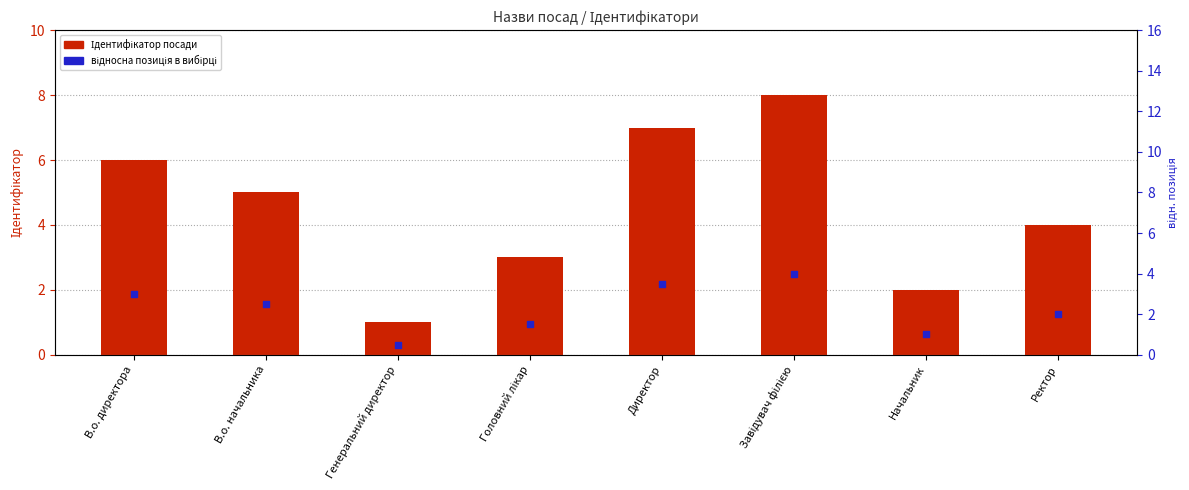

Which series contains the lowest Y value?

позиція (Ідентифікатор / 2)